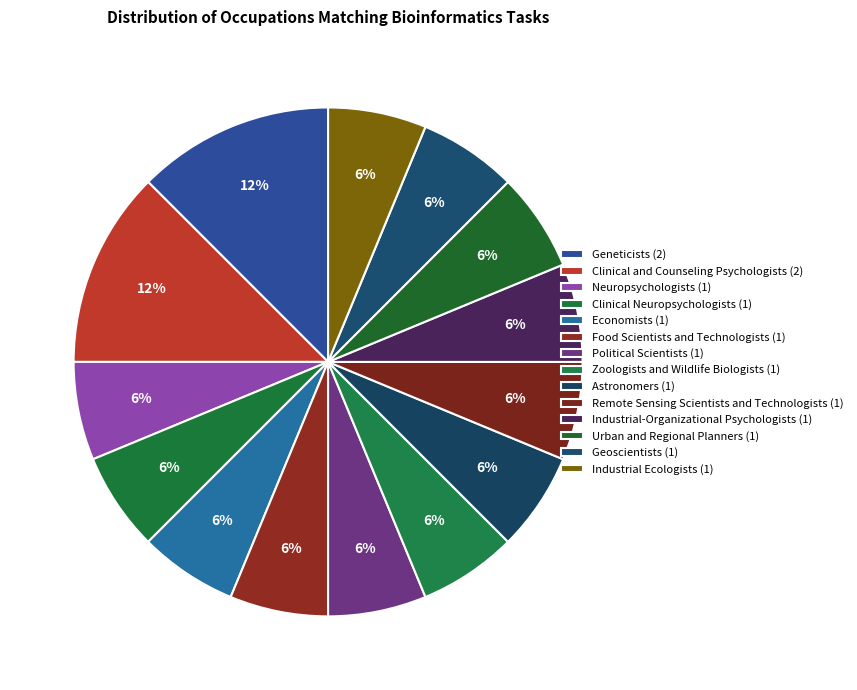

To the nearest percent, what percentage of the pie is Geoscientists?

6%